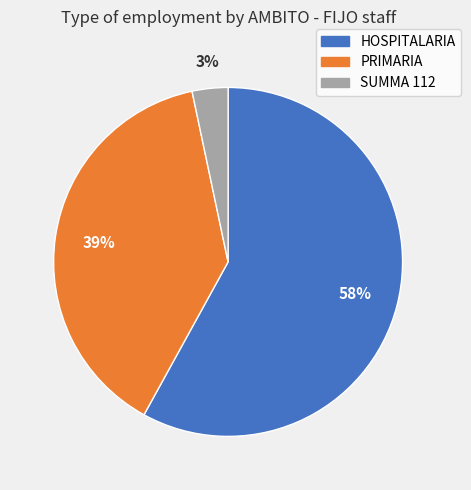

To the nearest percent, what is the difference between the SUMMA 112 and HOSPITALARIA slice percentages?

55%